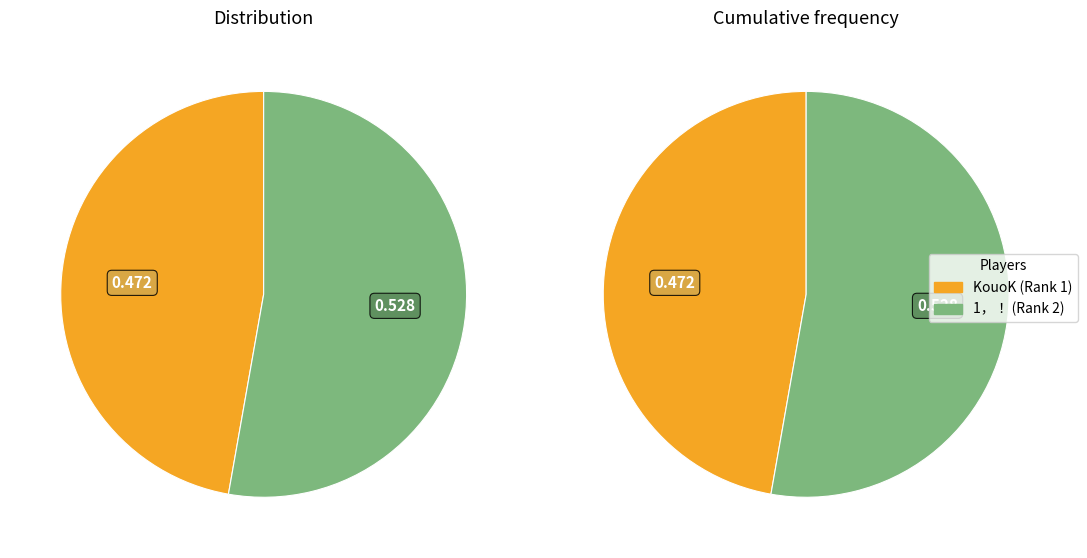

Approximately how many times larger is the value at KouoK (Rank 1) compared to 1，！ (Rank 2)?

0.9